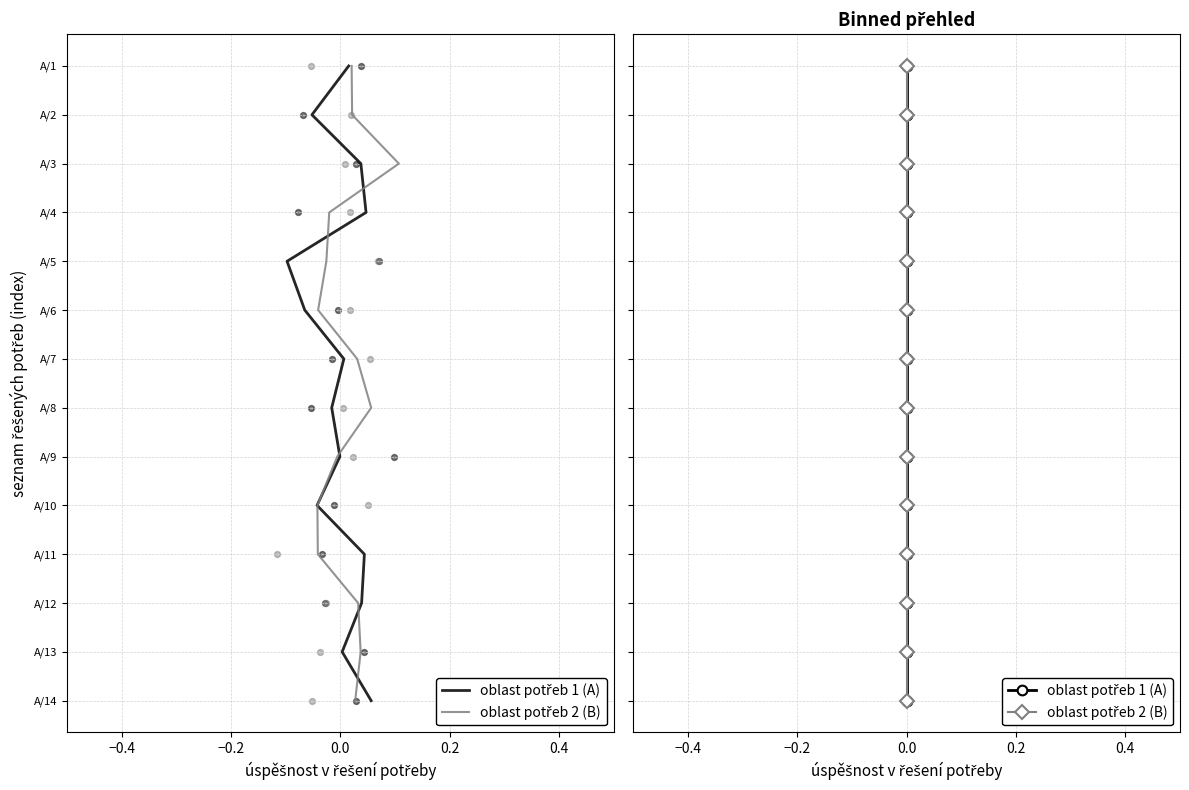

What are all the series names shown in the legend?

oblast potřeb 1 (A), oblast potřeb 2 (B)